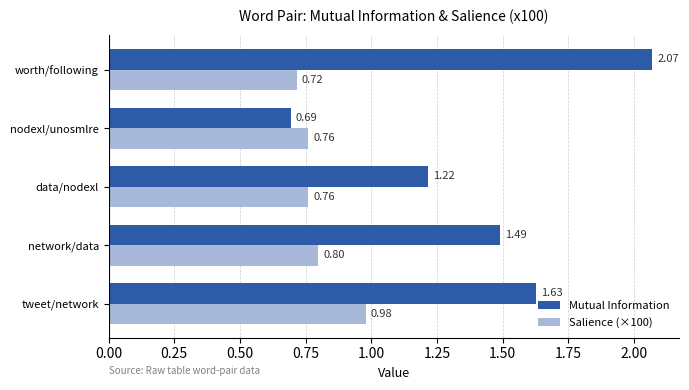

At how many categories does at least one series exceed 1?

4